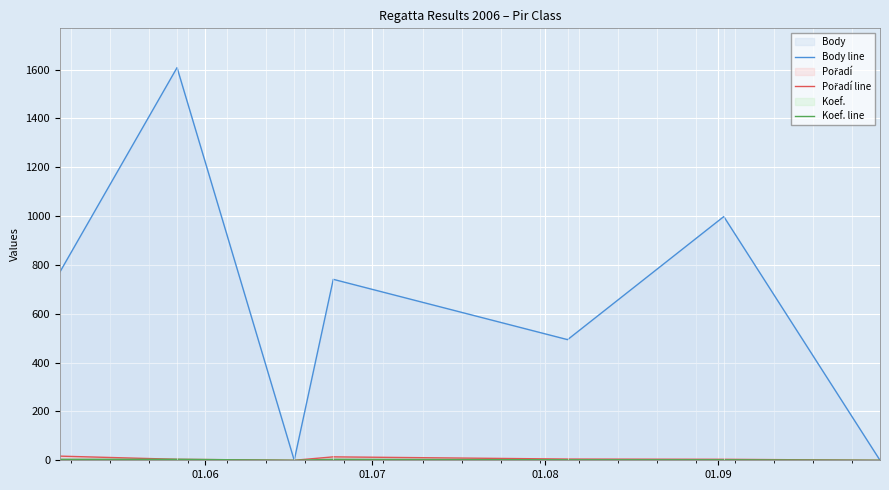

Which series has the largest range (max minus min)?

Body line